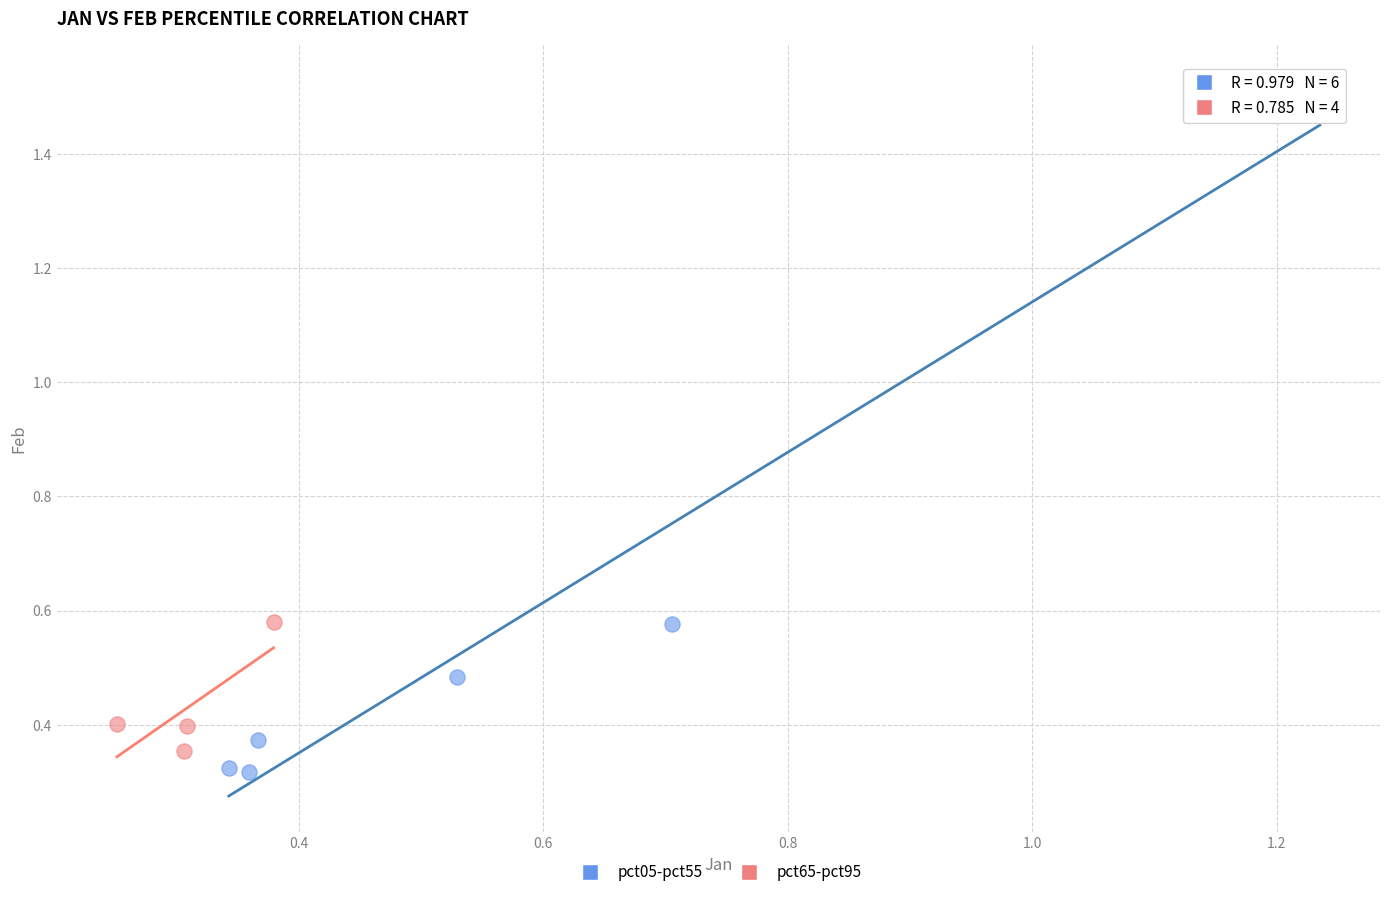

What are all the series names shown in the legend?

pct05-pct55, pct65-pct95